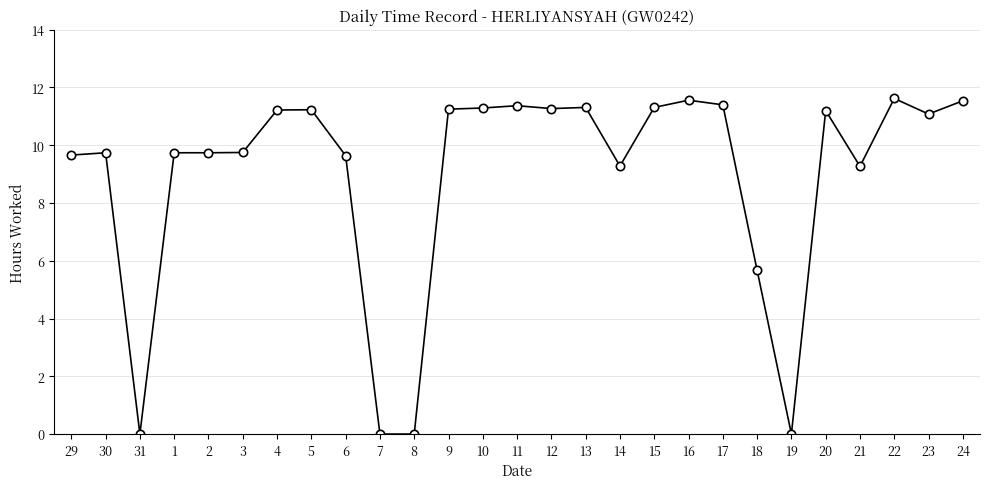

At which category does the data reach its first local valley?

31